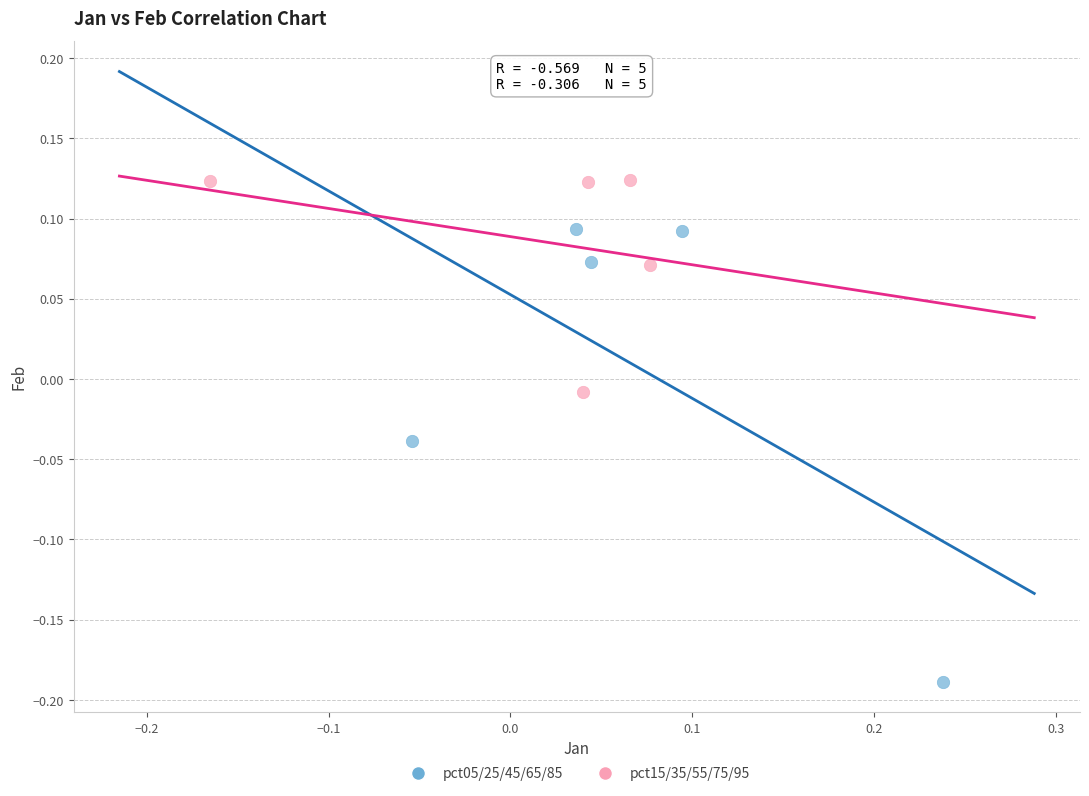

Which series contains the highest Y value?

pct15/35/55/75/95